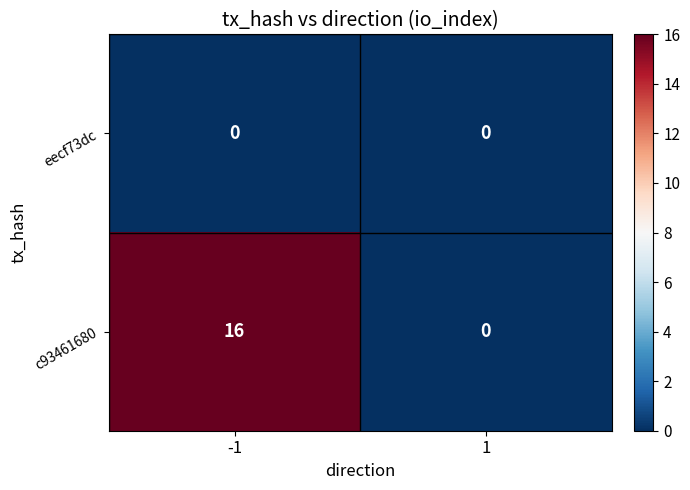

Which series changed the most between -1 and 1?

c93461680